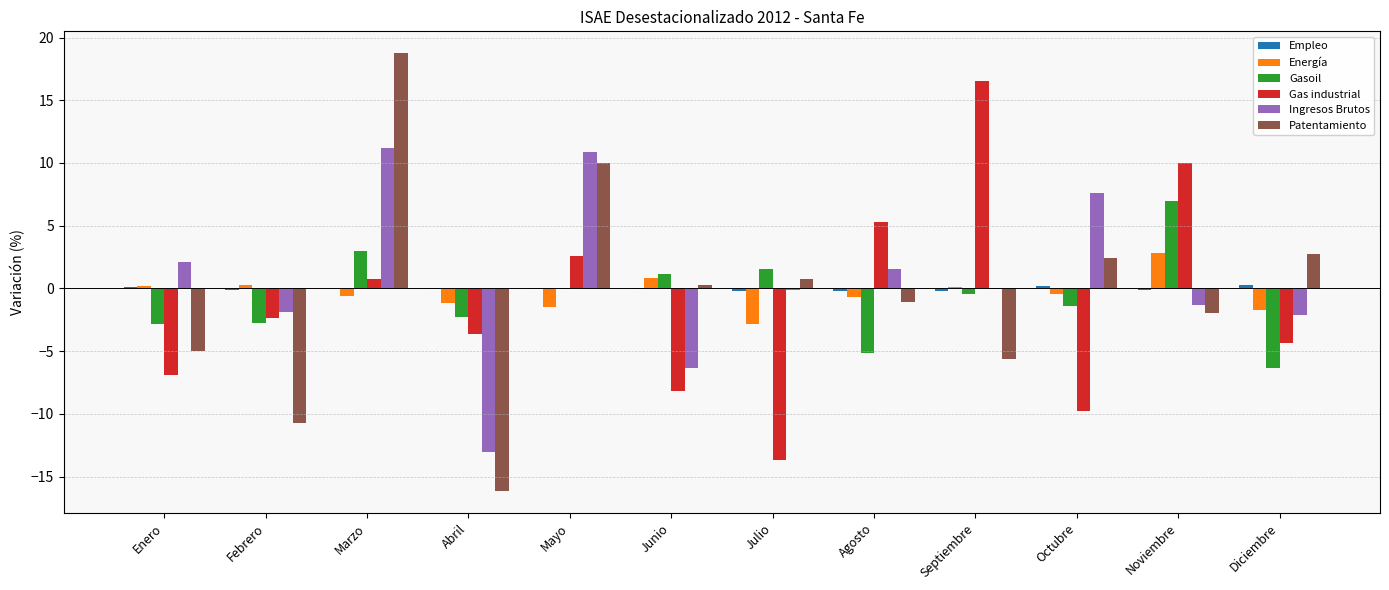

The Ingresos Brutos series shows 3.6 at Enero. True or false?

False